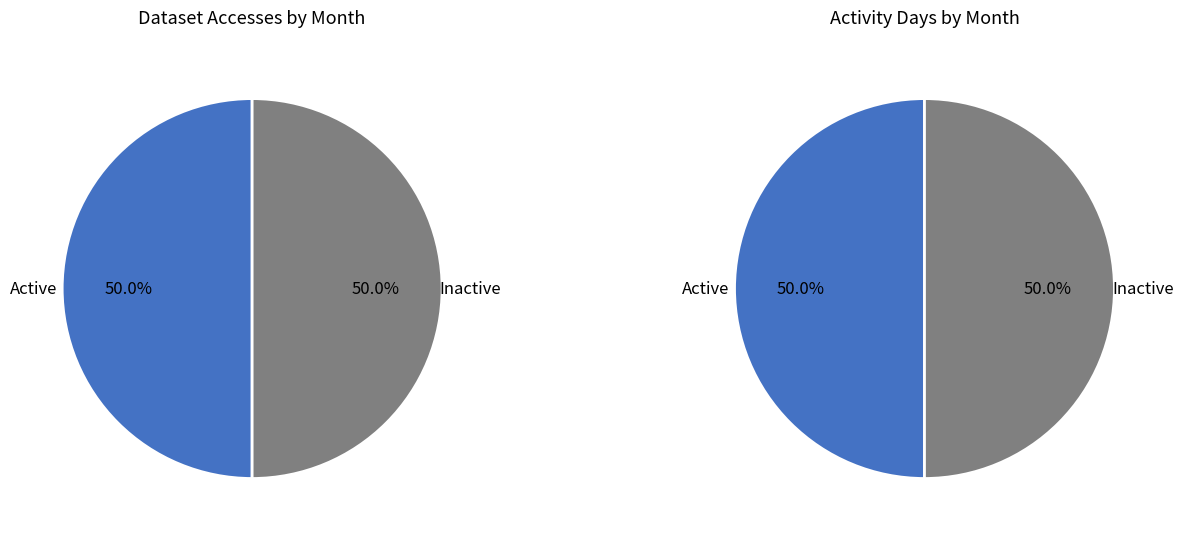

Is it true that 2021-08-01 is 24% of the pie?

False